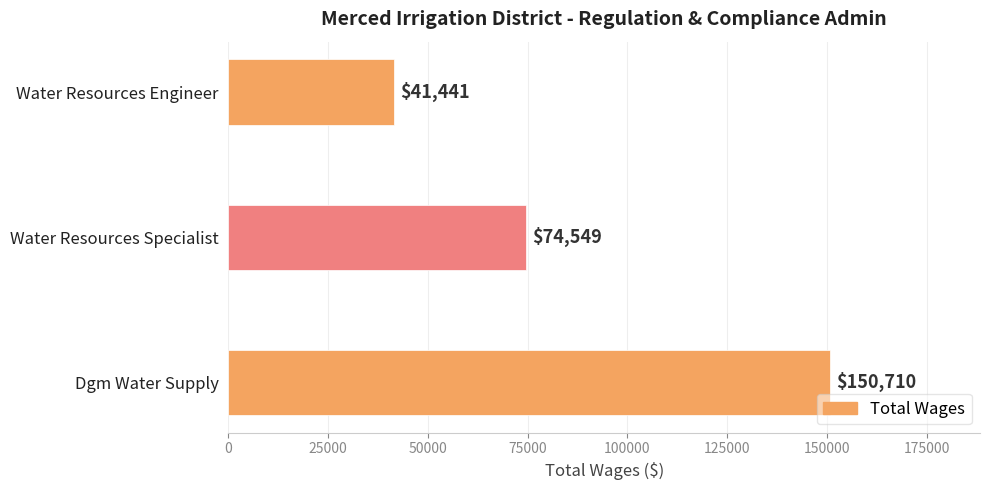

What is the average value?

88900